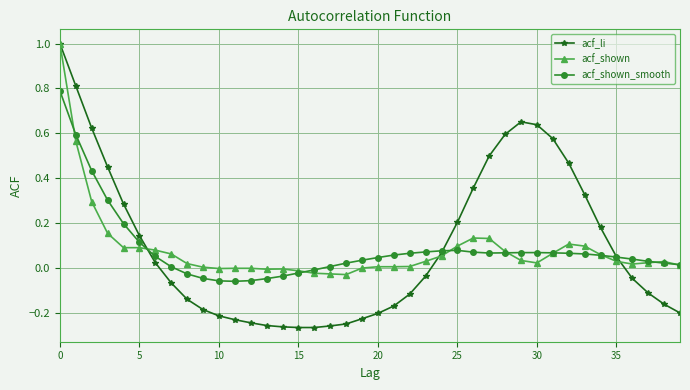

What is the maximum value shown in the chart?

1.0